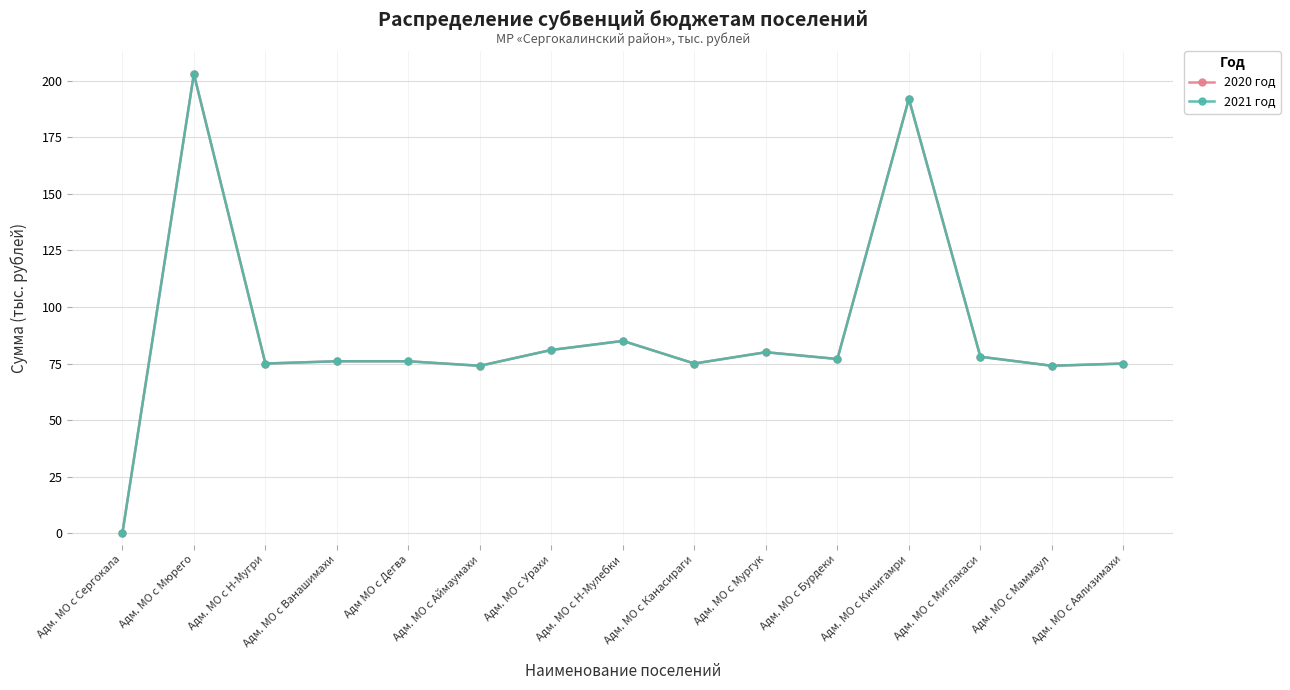

How many interior local peaks does the 2020 год series have?

4